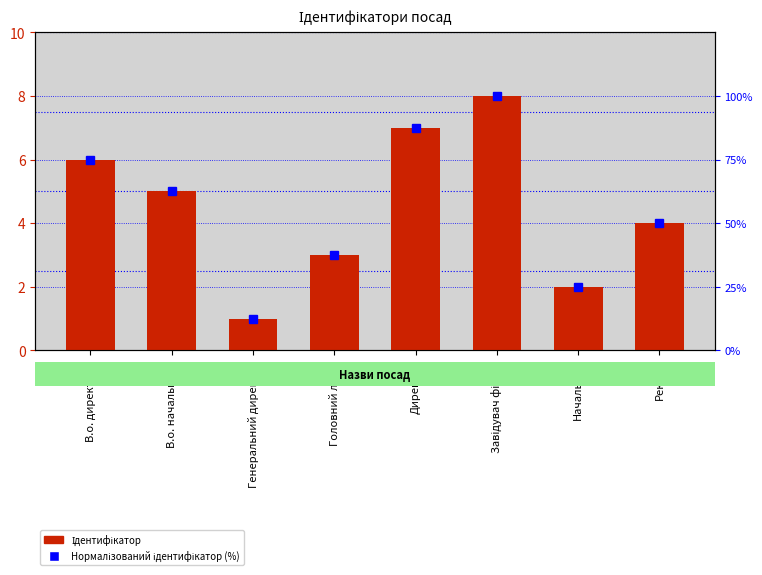

Count the number of data series in this chart.

2